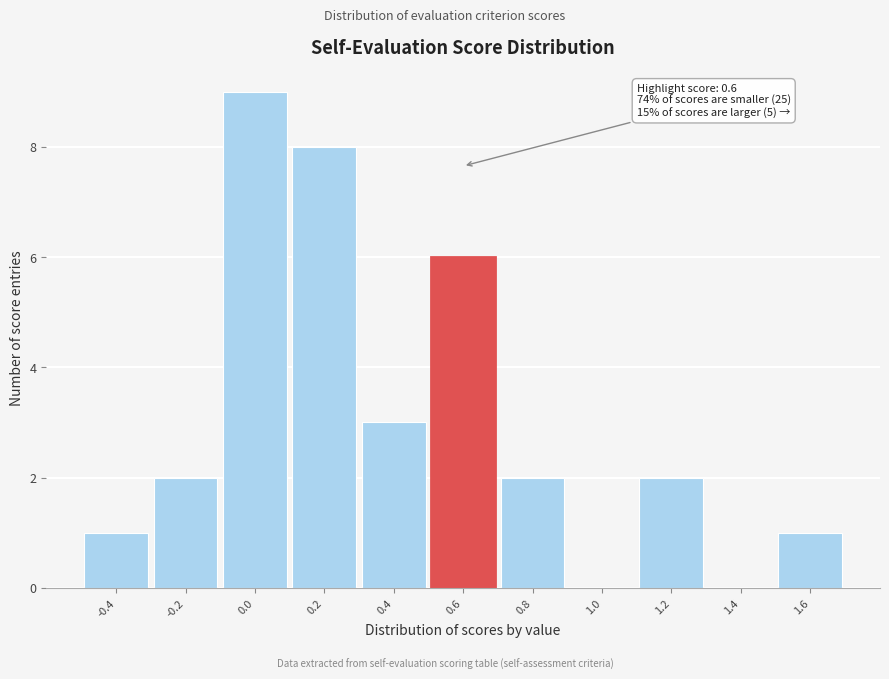

Which range on the x-axis has the tallest bar?

-0.1 to 0.1